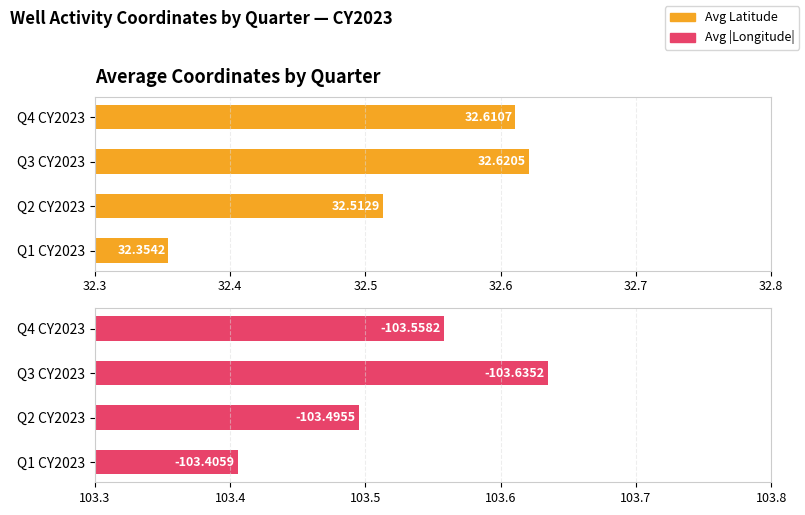

True or false: Coordinates (Longitude) has a value of 52.6 at Q4 CY2023.

False